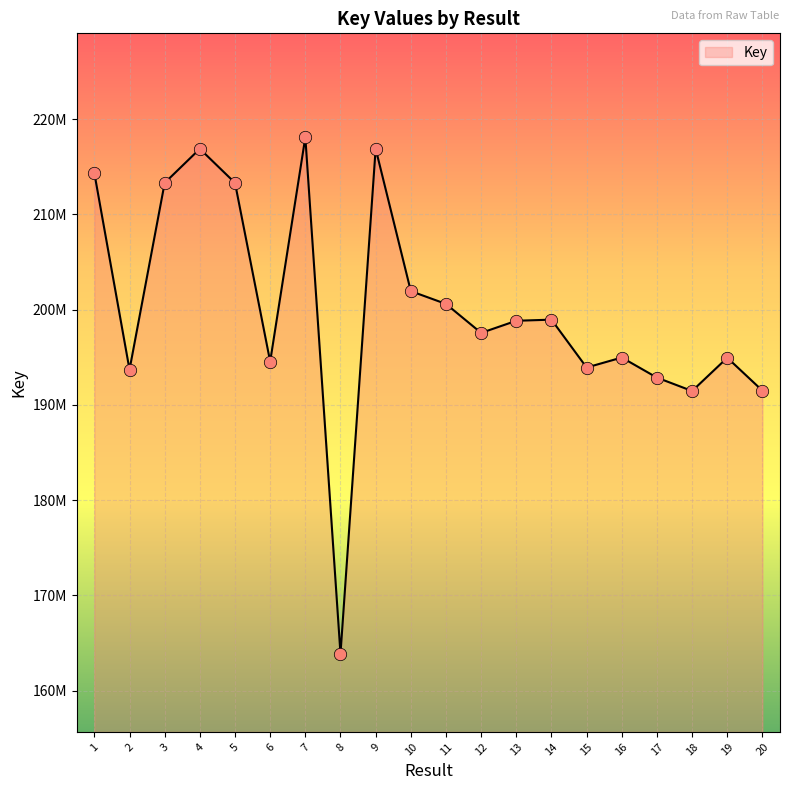

What is the change in value from 8 to 9?

+53031560